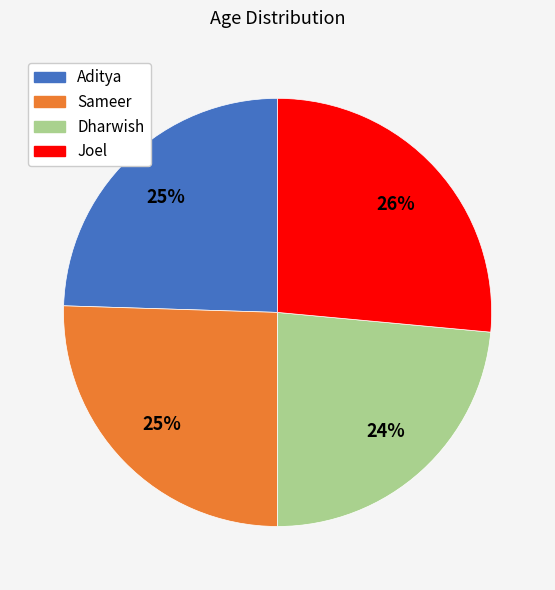

To the nearest percent, what is the average slice percentage?

25%